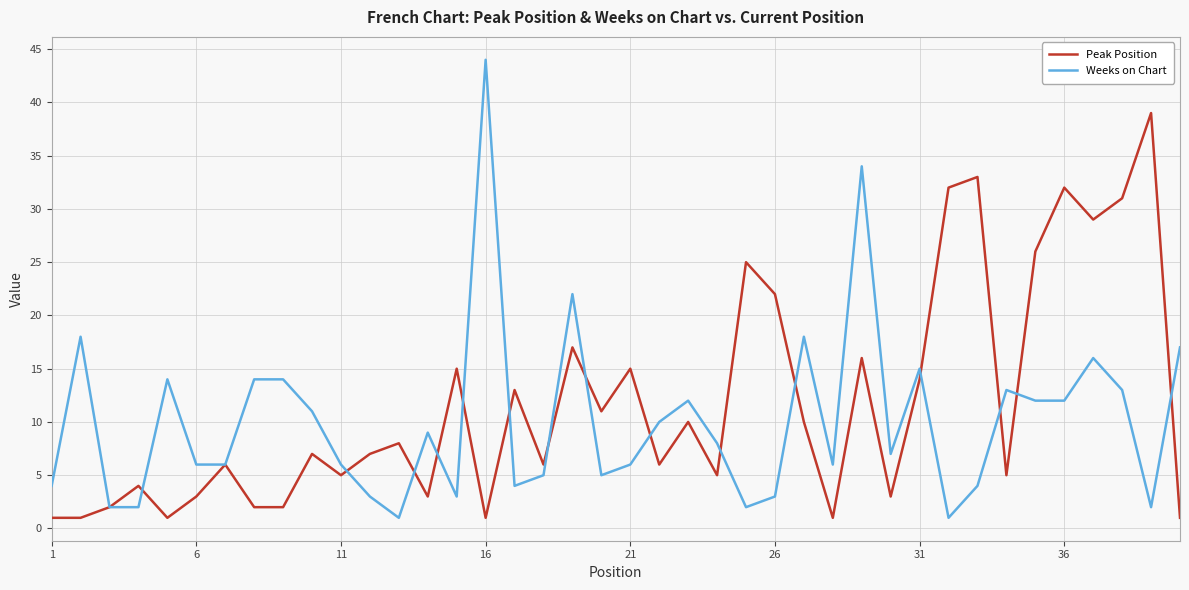

Rank the series by their maximum value, from highest to lowest.

Weeks on Chart, Peak Position